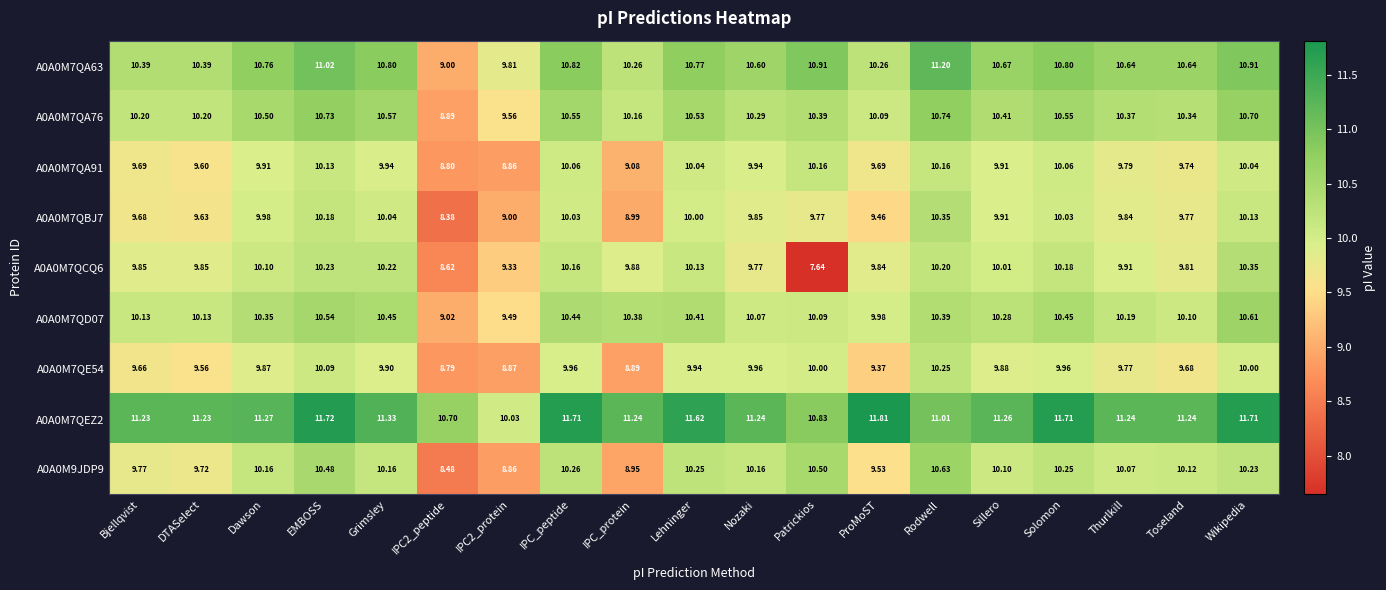

How many categories are shown in the chart?

19